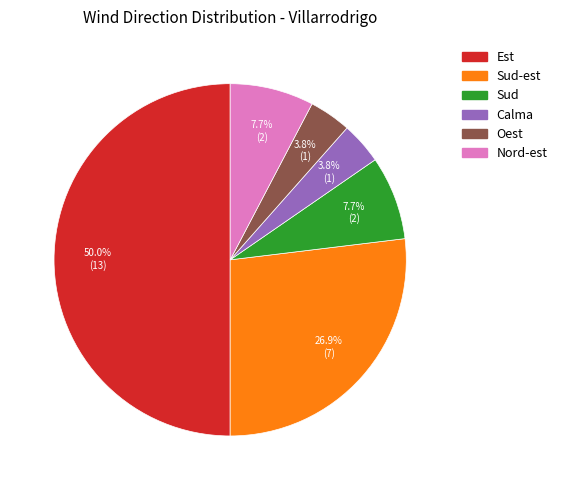

What is the ratio of the value at Oest to the value at Est?

0.1